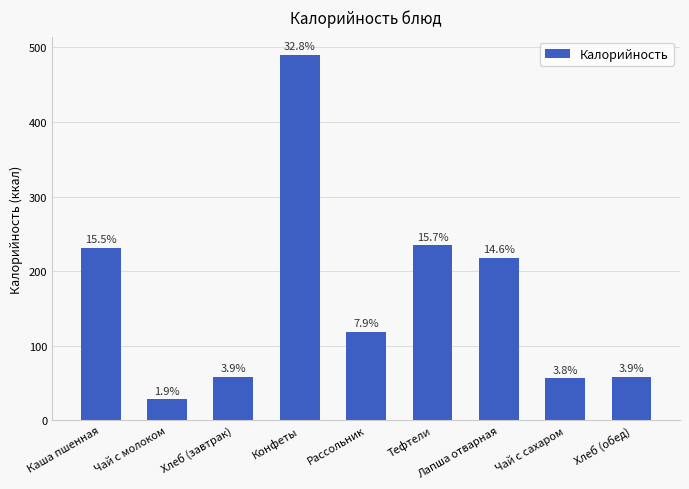

Does the chart contain any negative values?

No